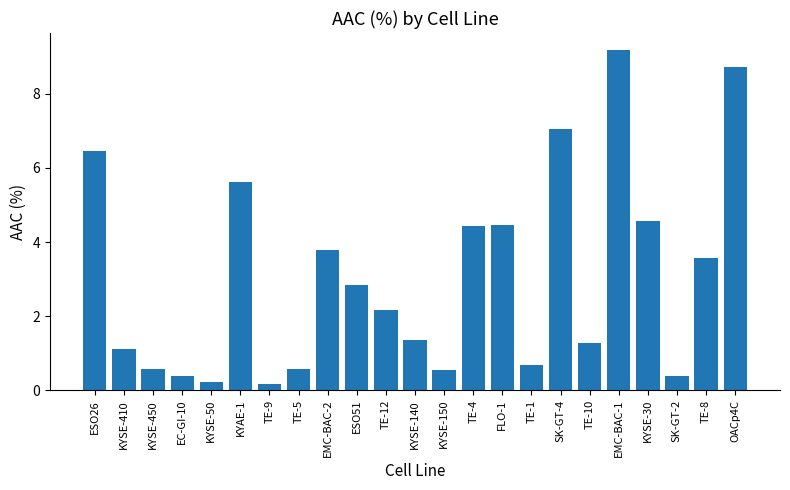

What is the difference between the second highest and second lowest values?

8.5